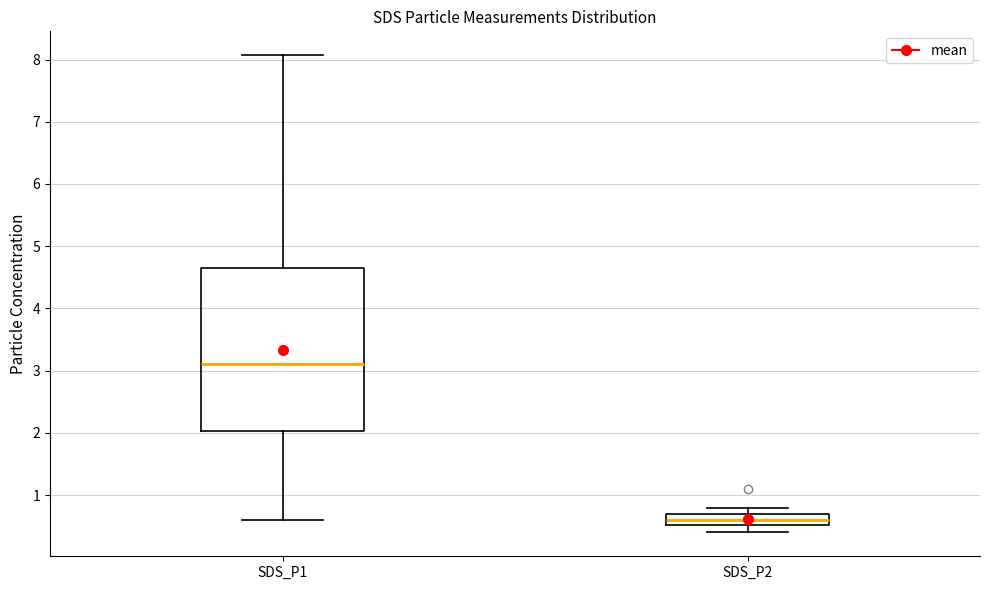

Reading left to right, read every box against the y-axis: the position of its median line, the range the box covers, and the ends of its whiskers. The values are not printed on the chart, so give them approximately, as read against the axis.

SDS_P1: median 3.1, box 2.0 to 4.6, whiskers 0.6 to 8.1
SDS_P2: median 0.6, box 0.5 to 0.7, whiskers 0.4 to 0.8